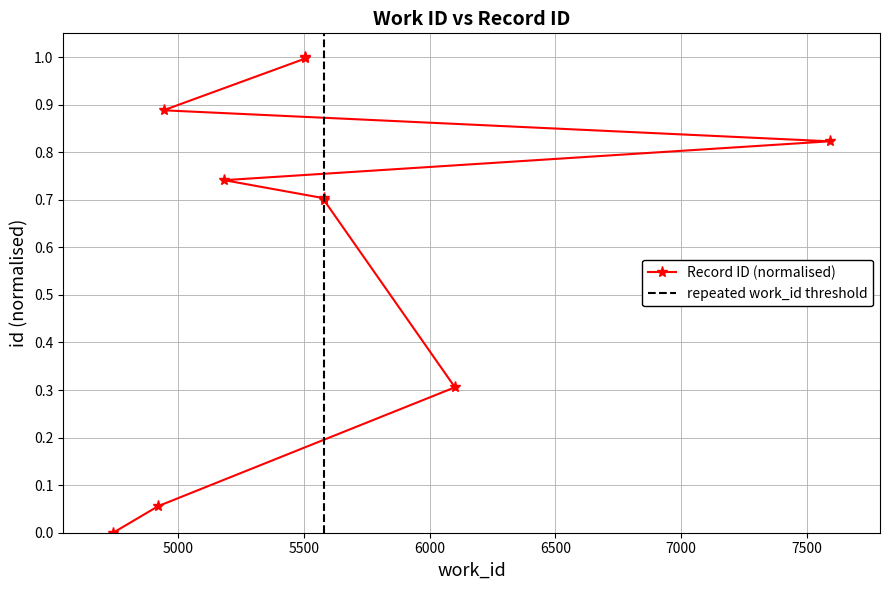

Rank the categories by value from lowest to highest.

4743, 4922, 6101, 5579, 5579, 5184, 7590, 4943, 5507, 5507